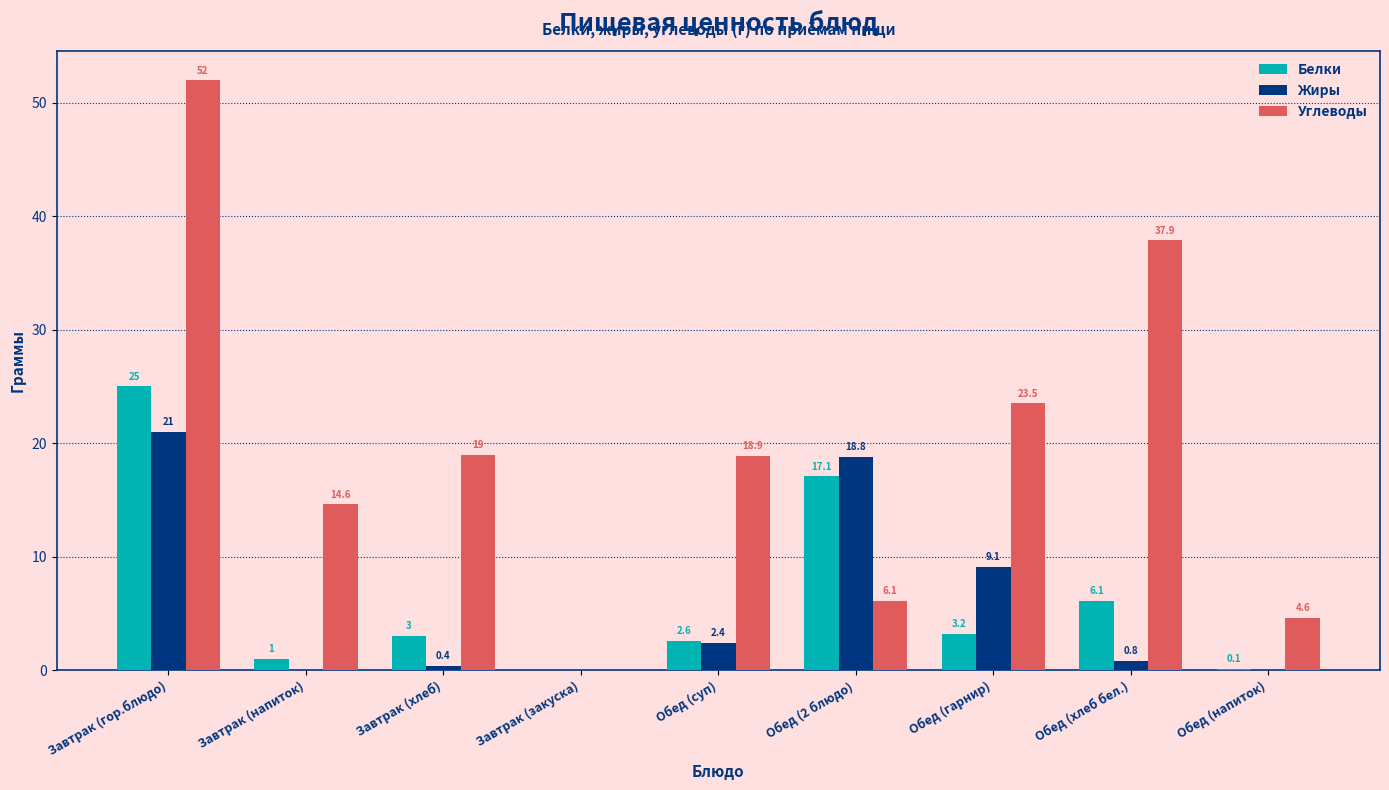

Which series has the largest total across all categories?

Углеводы